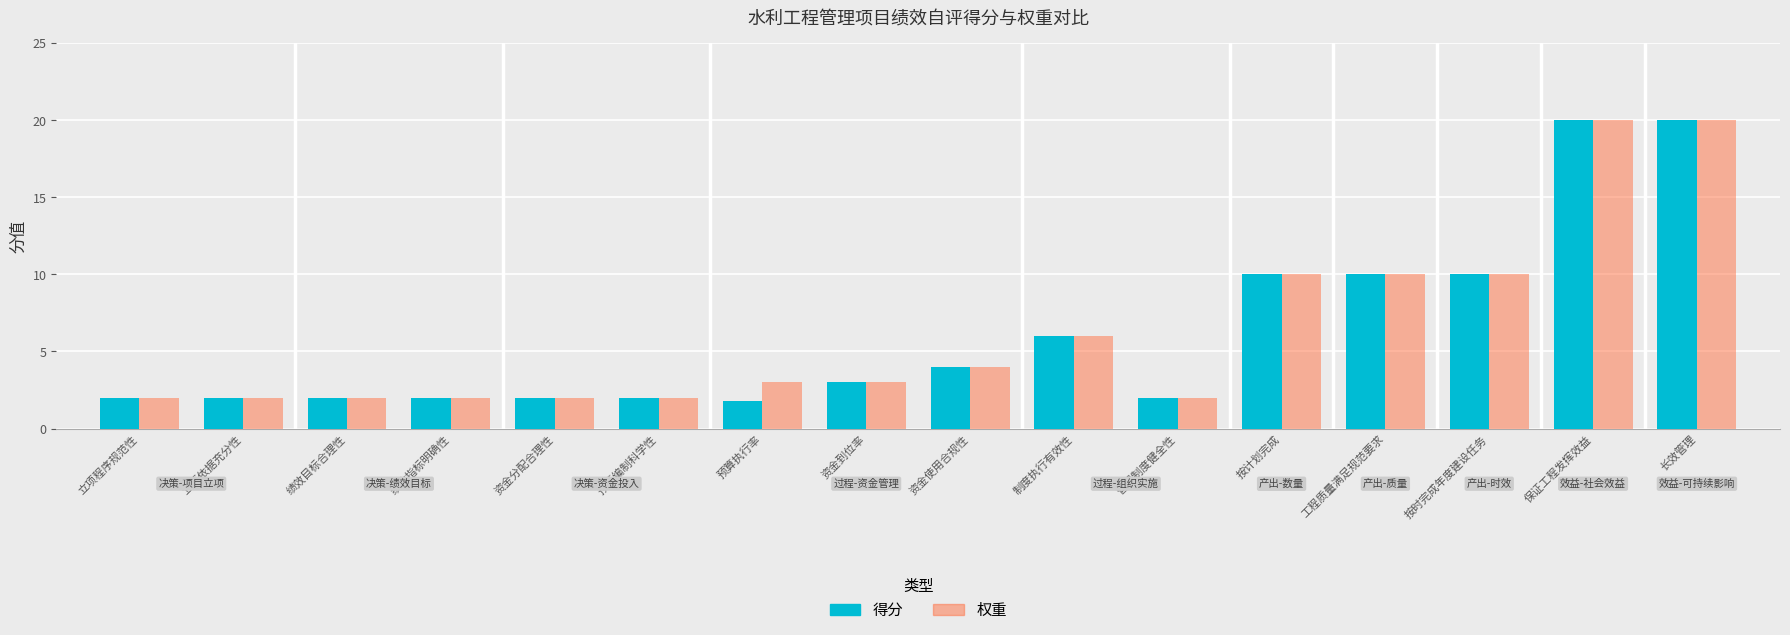

Which series has the largest range (max minus min)?

得分